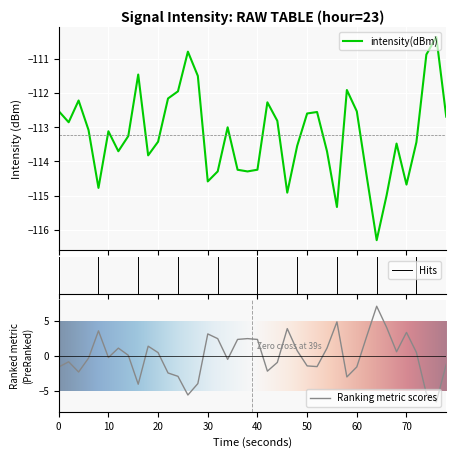

True or false: the data has more than 1 interior local peaks.

True